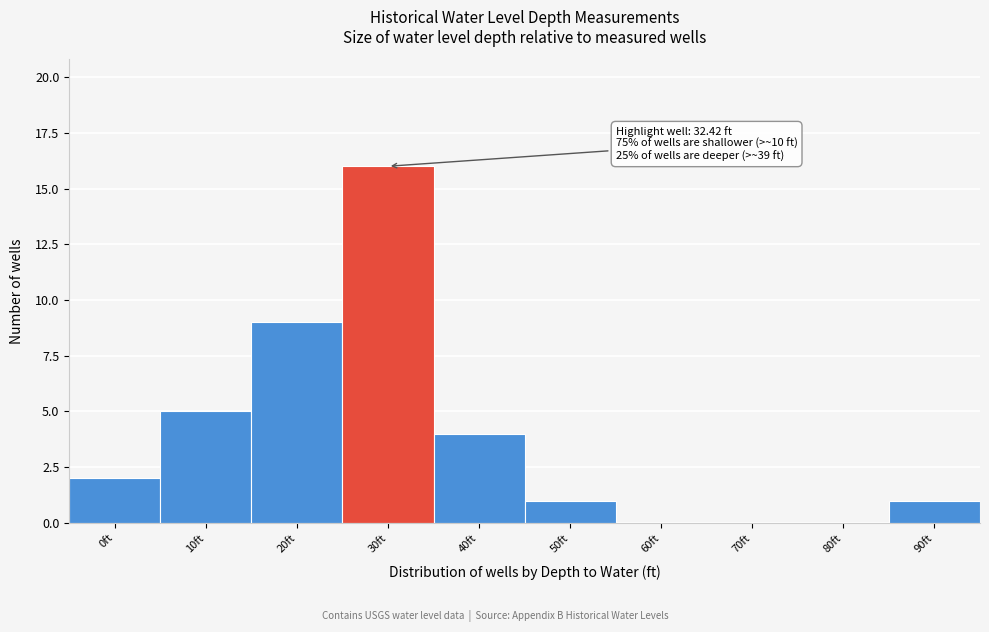

Reading left to right, extract all data points from this chart.

0ft=2	10ft=5	20ft=9	30ft=16	40ft=4	50ft=1	60ft=0	70ft=0	80ft=0	90ft=1